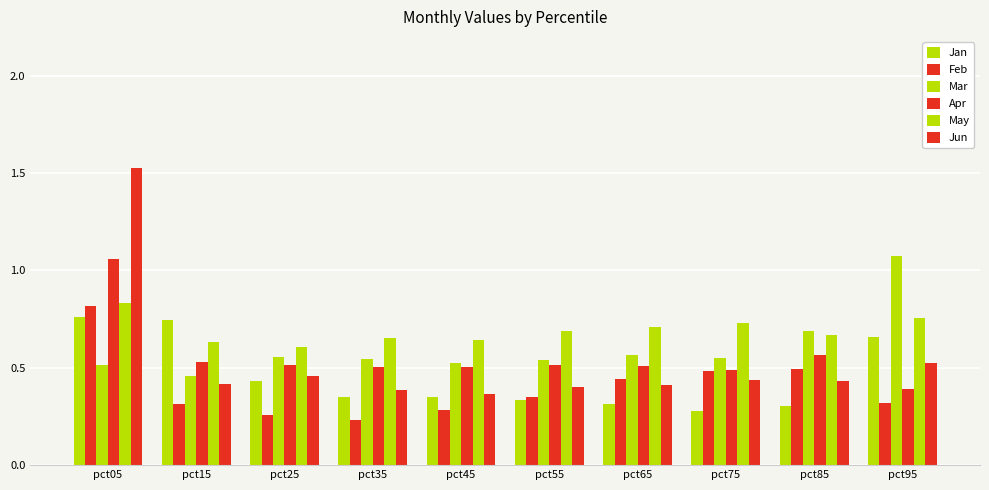

How many categories are shown in the chart?

10